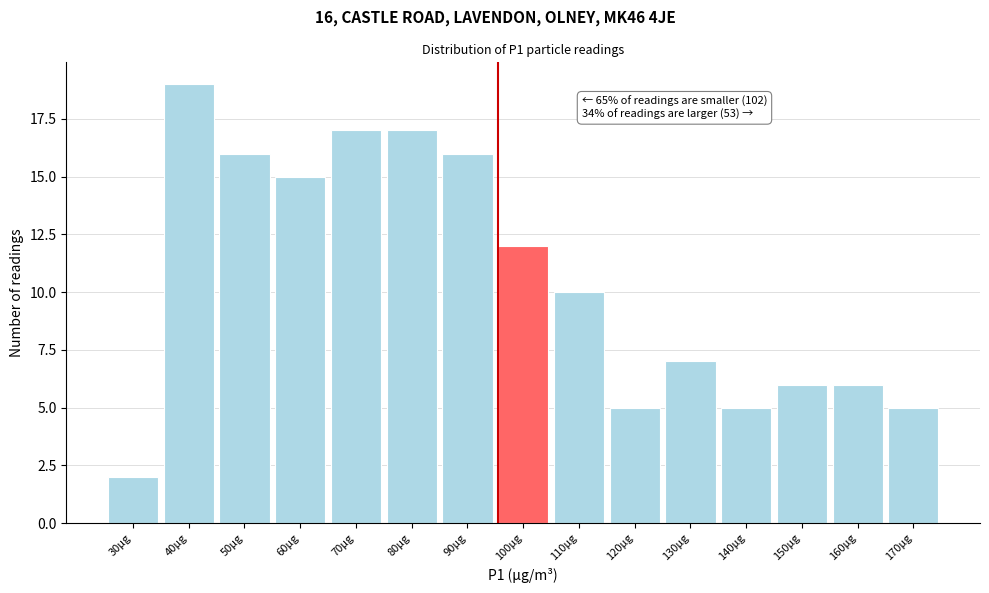

Reading left to right, transcribe all the data shown in this chart.

2	19	16	15	17	17	16	12	10	5	7	5	6	6	5